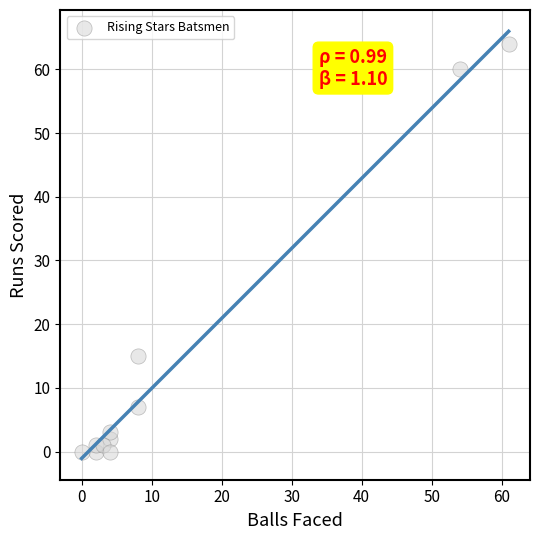

What is the range of X values (max minus min)?

61